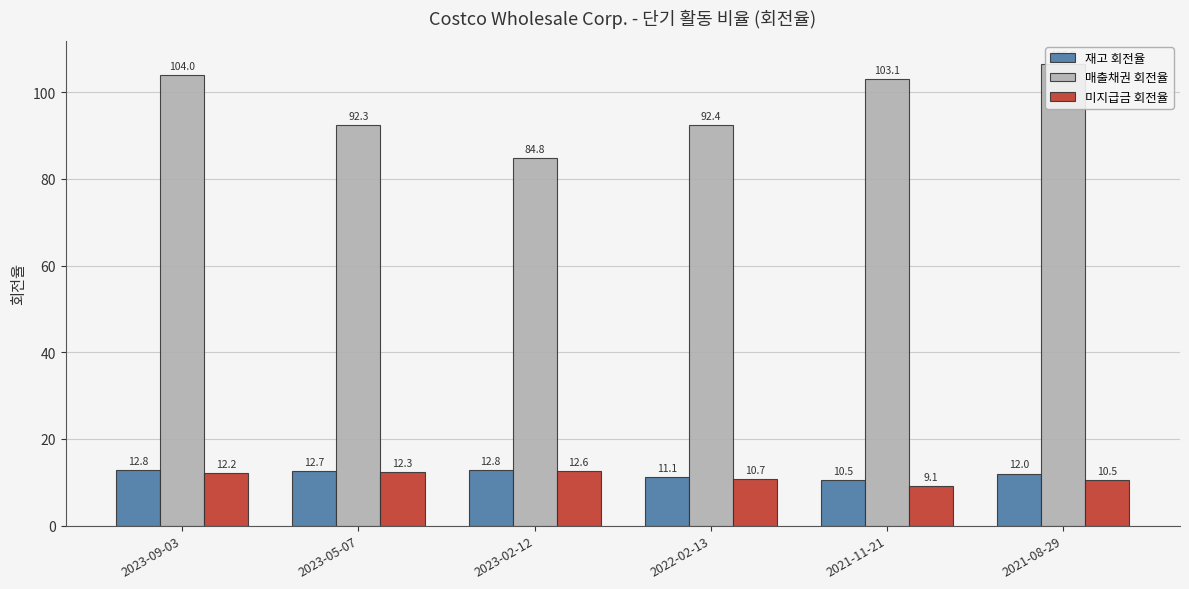

Read the 미지급금 회전율 value at 2023-09-03.

12.2